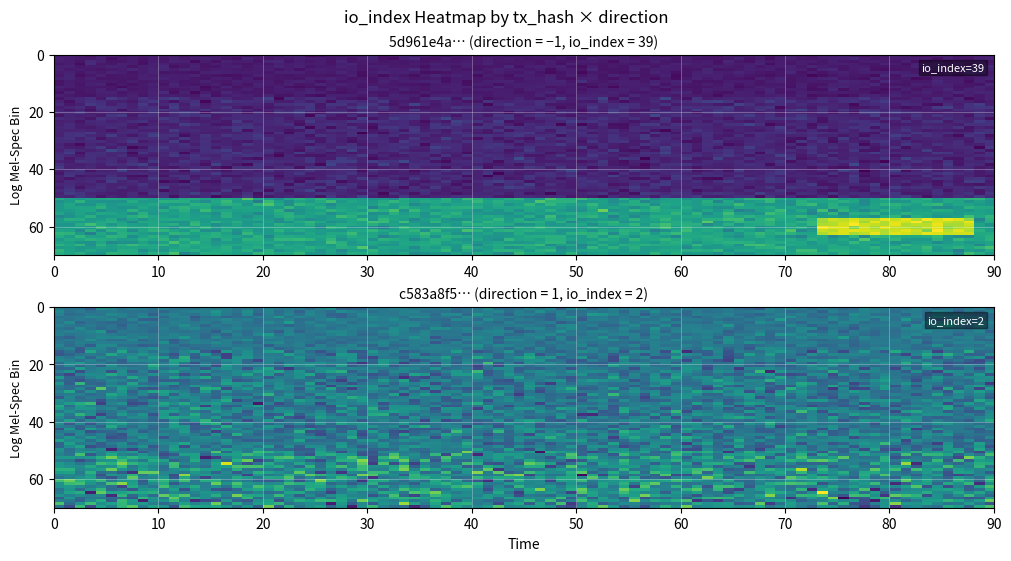

What is the difference between the c583a8f557cb40c0c7992d5028abfd5e7bc95a4 values at io_index and direction?

1